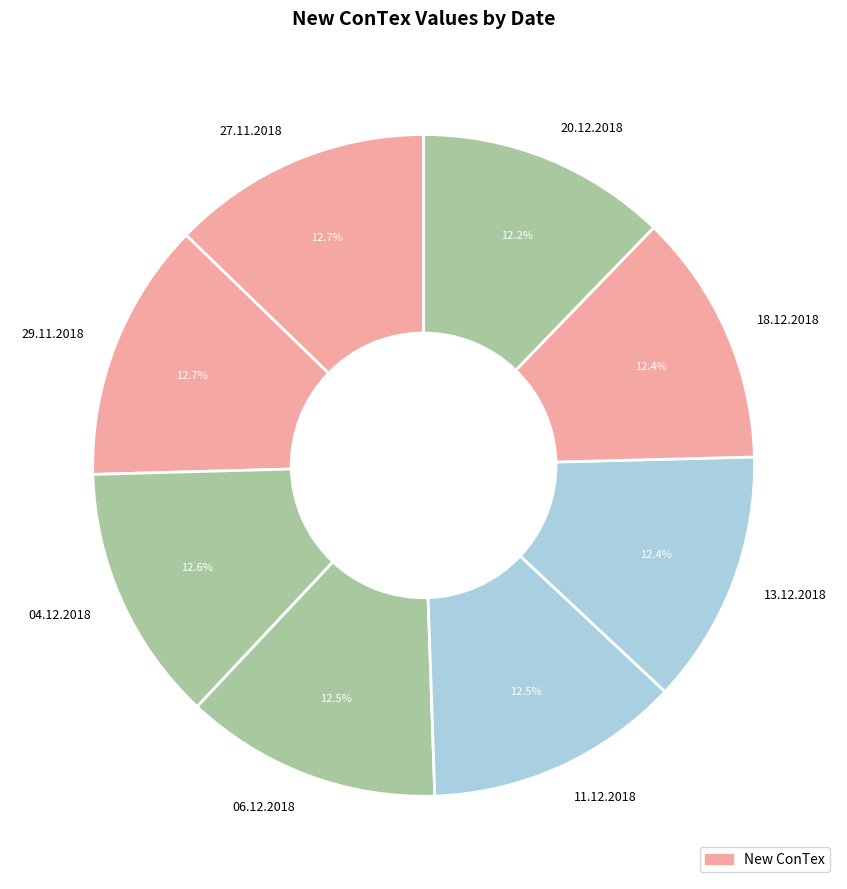

Count the number of slices in the pie.

8